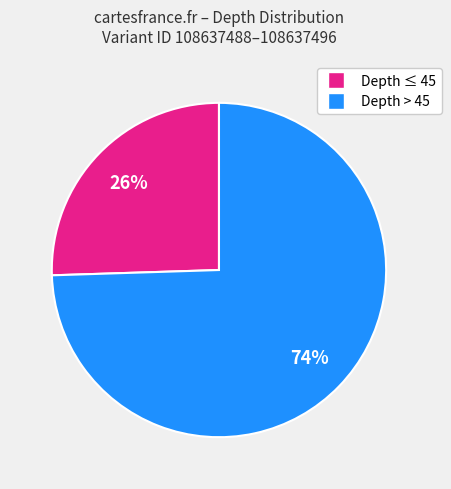

To the nearest percent, what is the average slice percentage?

50%